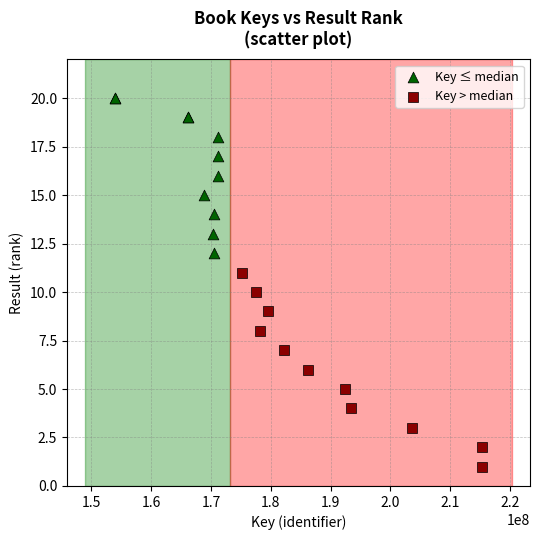

Which series contains the highest Y value?

Key ≤ median